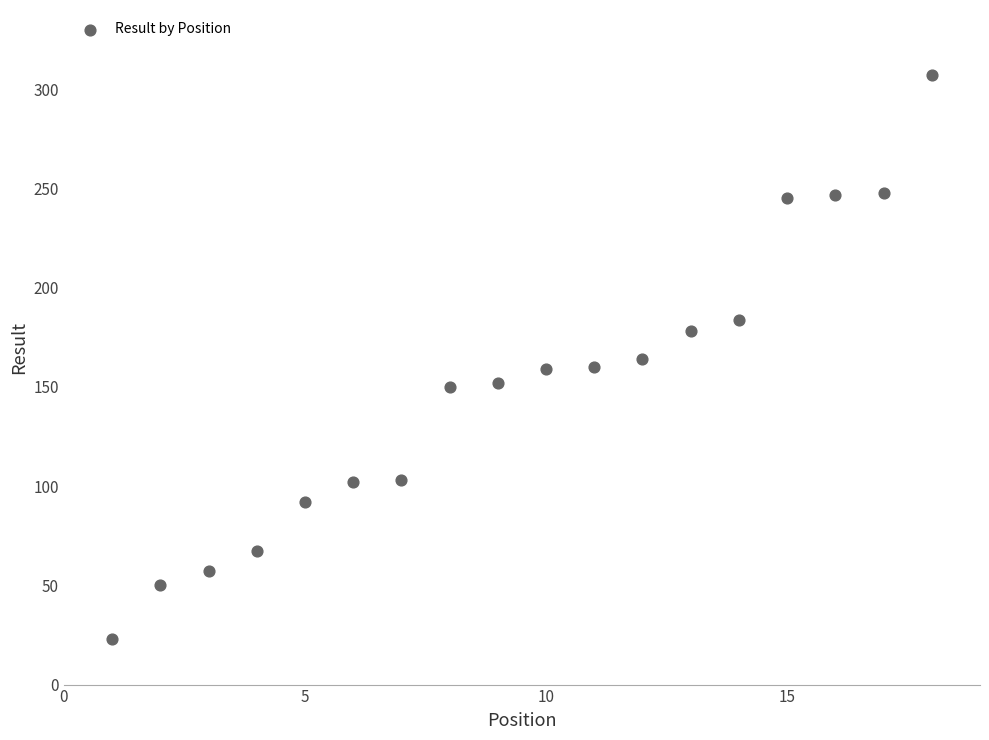

What is the range of X values (max minus min)?

17.0